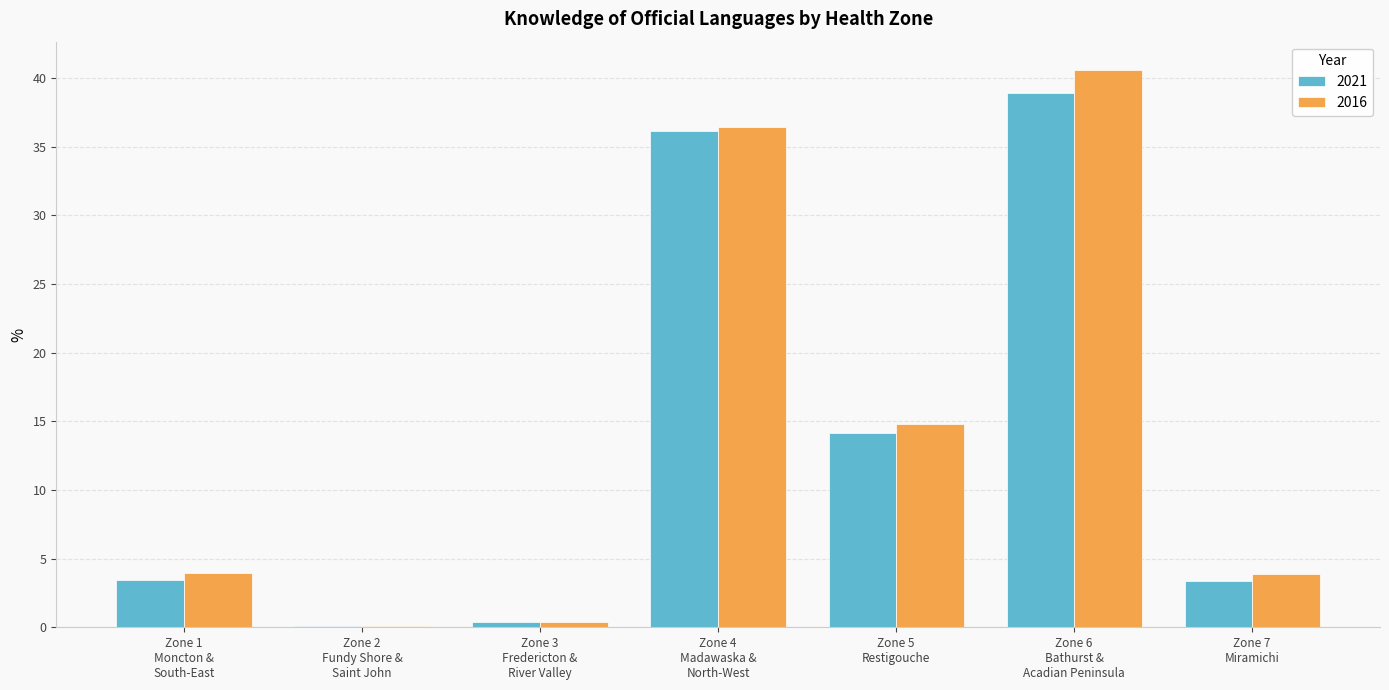

What is the greatest value displayed?

40.6